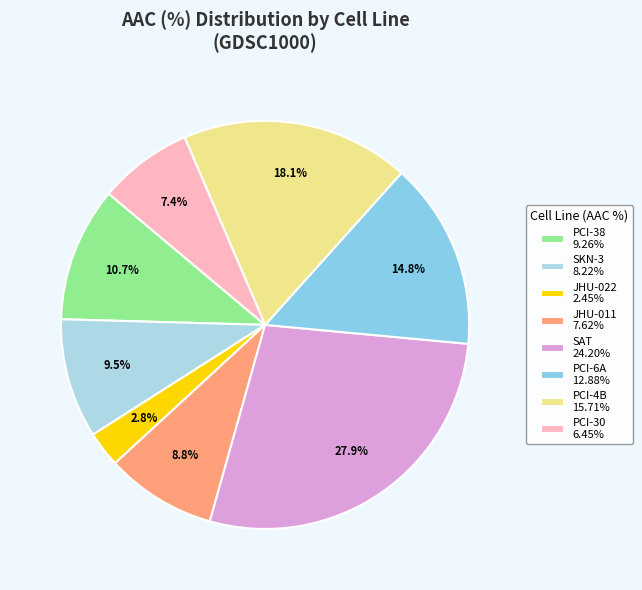

What percentage do PCI-4B and PCI-30 together represent?

25.5%